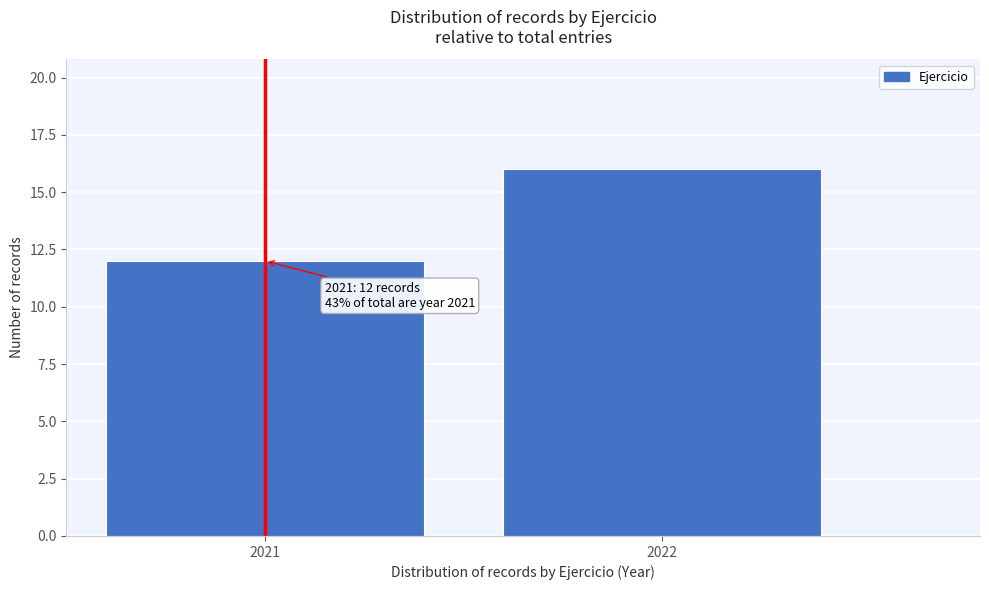

Reading right to left, transcribe all the data shown in this chart.

2022=16	2021=12